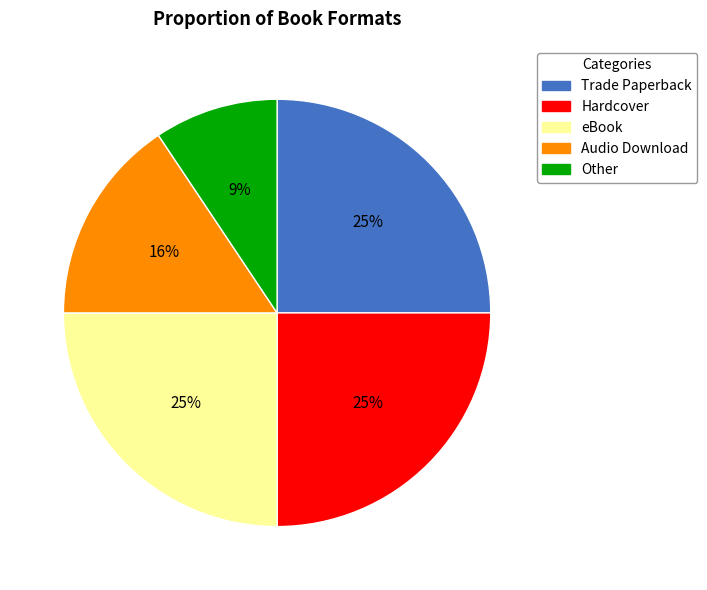

Combined, do Hardcover and Audio Download account for over 50%?

No